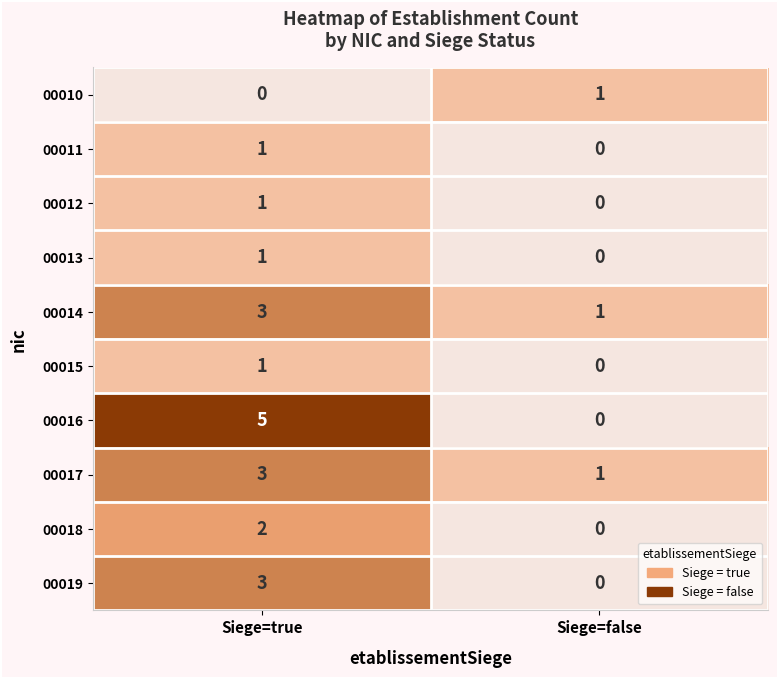

What is the difference between the 00019 values at Siege=true and Siege=false?

3